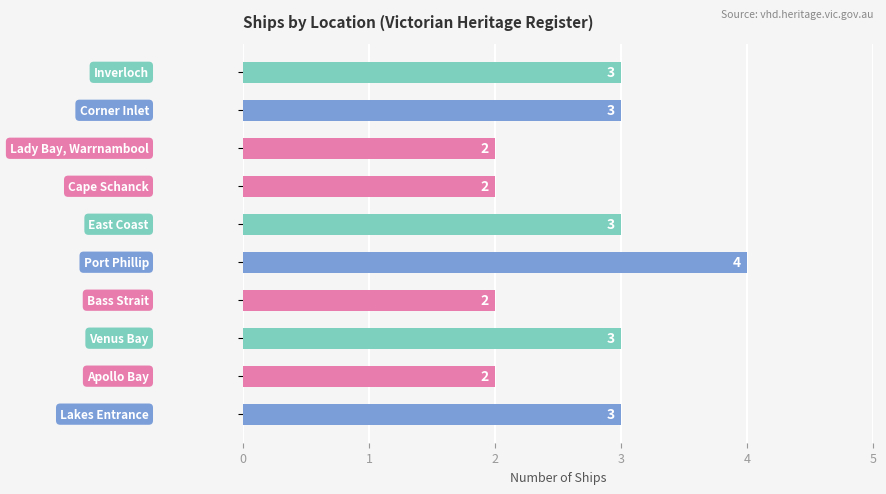

How many values are below 3?

4